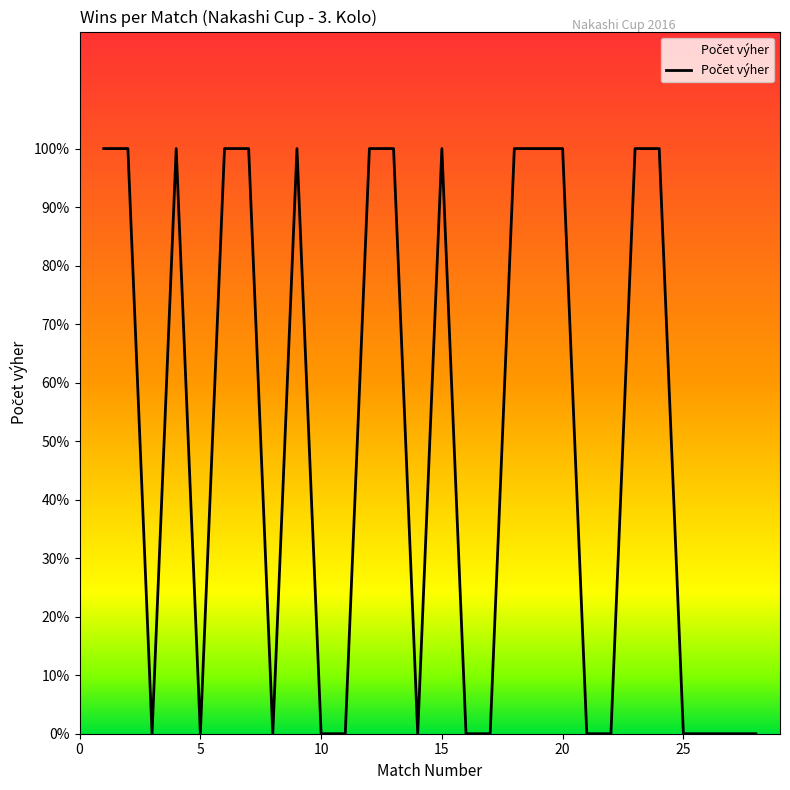

Is this an area chart (filled region under the line)?

Yes